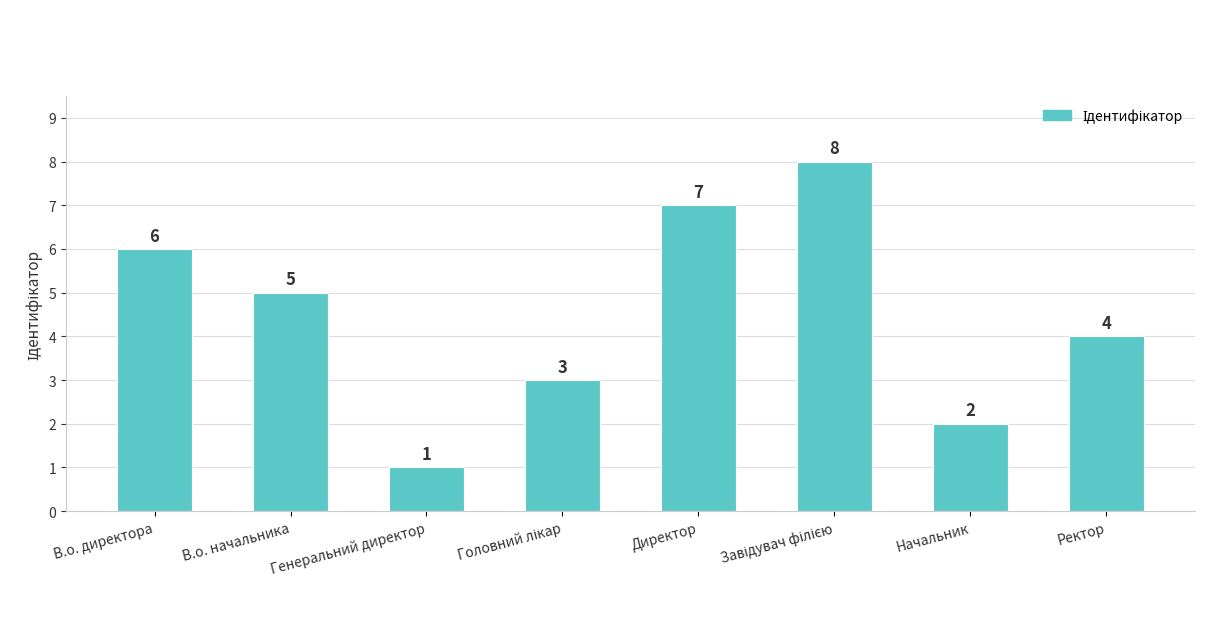

Are the bars grouped side by side (vs. stacked)?

No